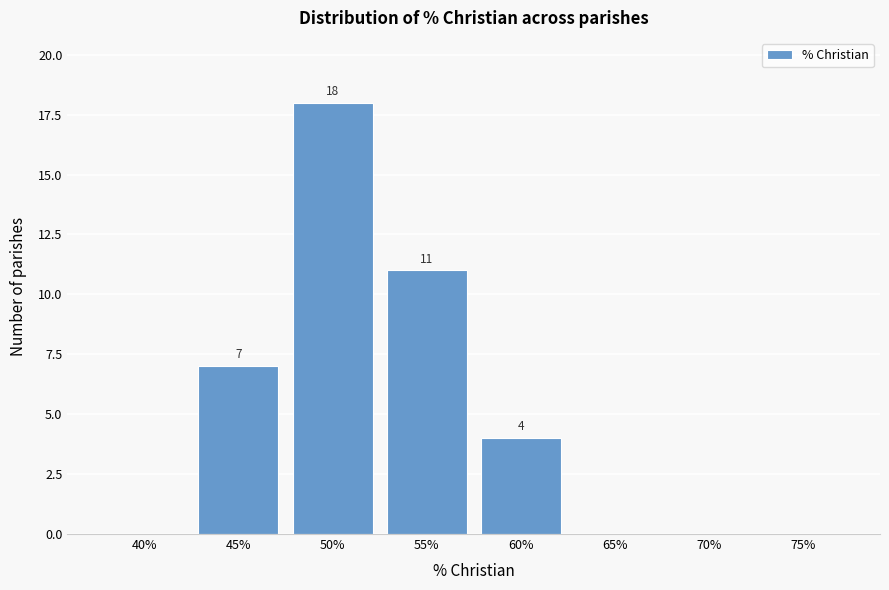

Reading right to left, list all the values displayed in this chart.

75%=0	70%=0	65%=0	60%=4	55%=11	50%=18	45%=7	40%=0